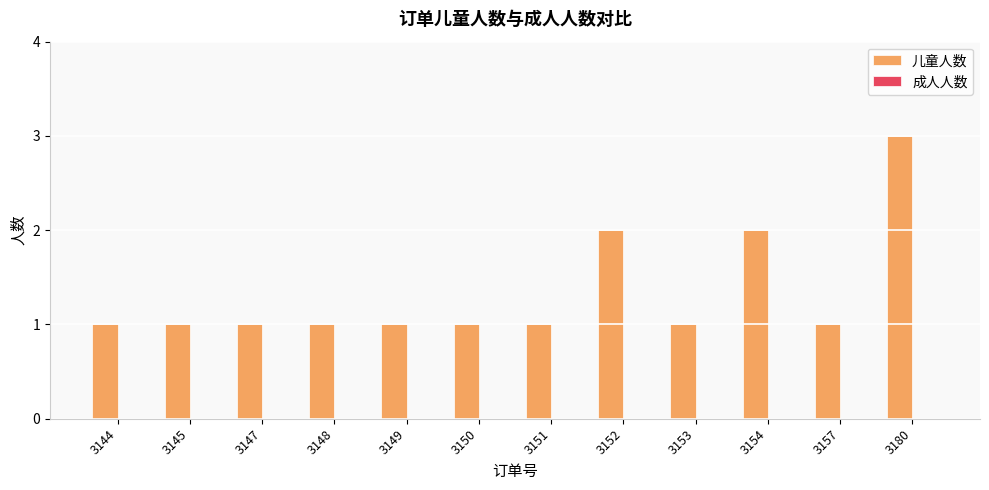

The chart shows a value of 1 at 3145. True or false?

True